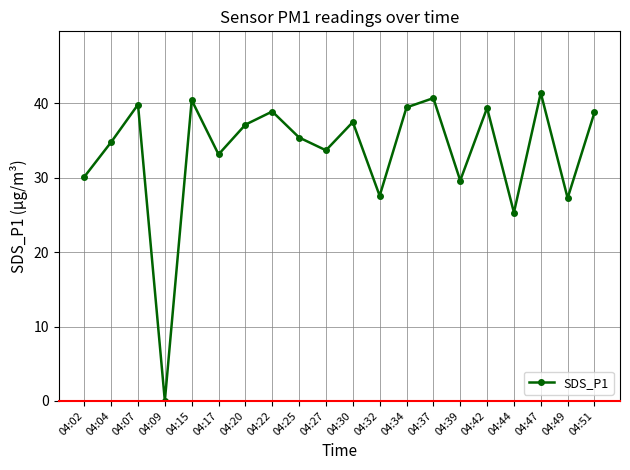

What is the greatest value displayed?

41.4